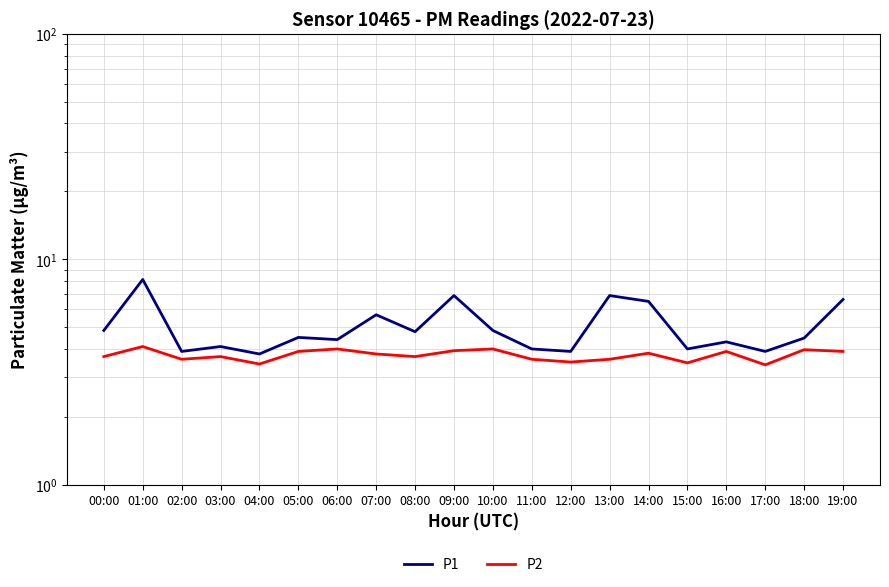

True or false: P1 and P2 intersect in this chart.

False